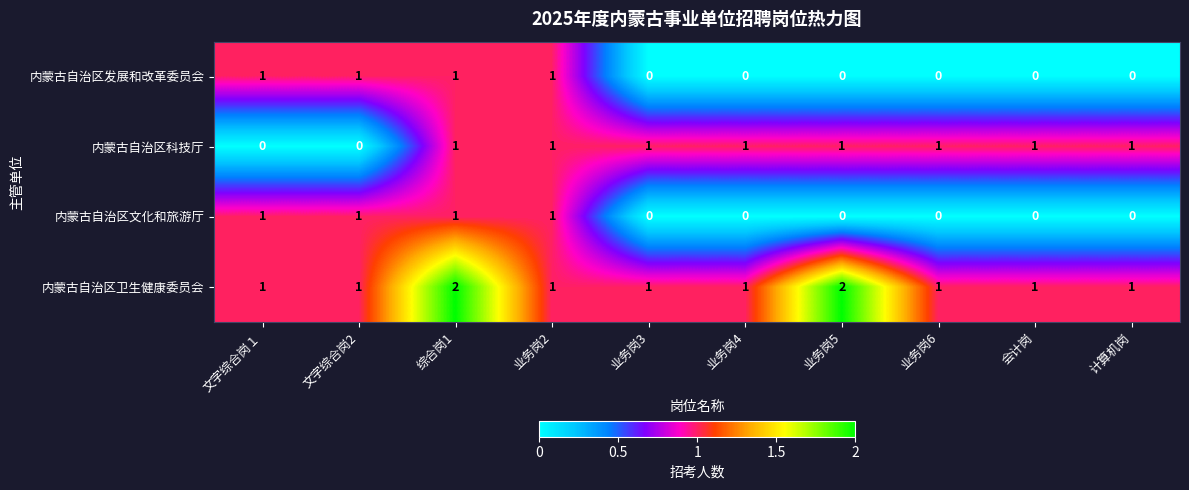

Is it true that 内蒙古自治区发展和改革委员会 equals 0 at 文字综合岗１?

False